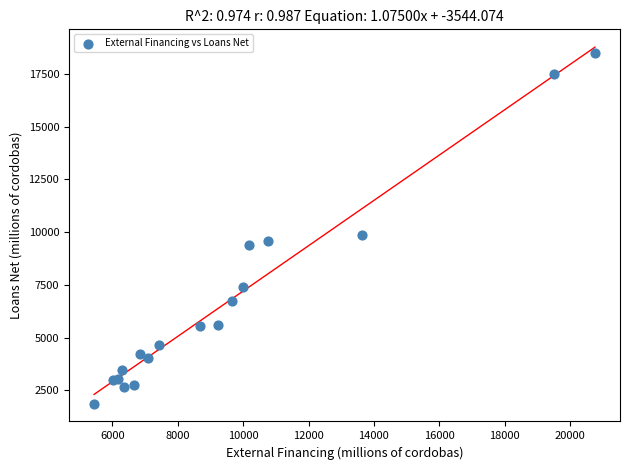

What Y value in the scatter plot is closest to 10170?

9842.9